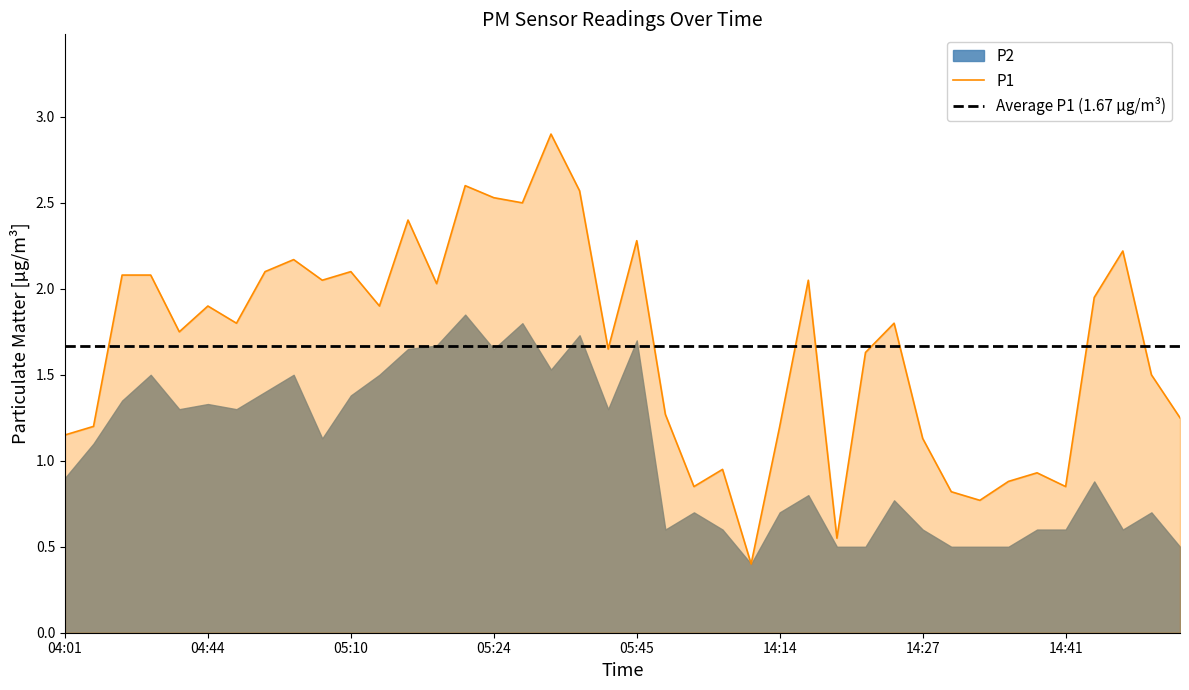

Between 05:13 and 14:54, which is larger?

05:13